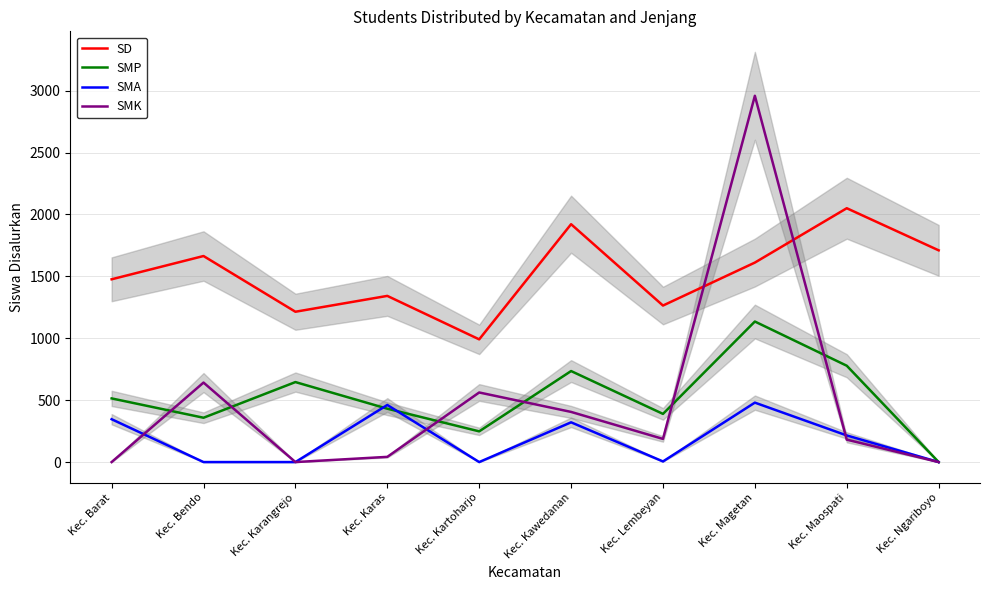

Is the value of SMA at Kec. Lembeyan greater than the value of SMK at Kec. Maospati?

No